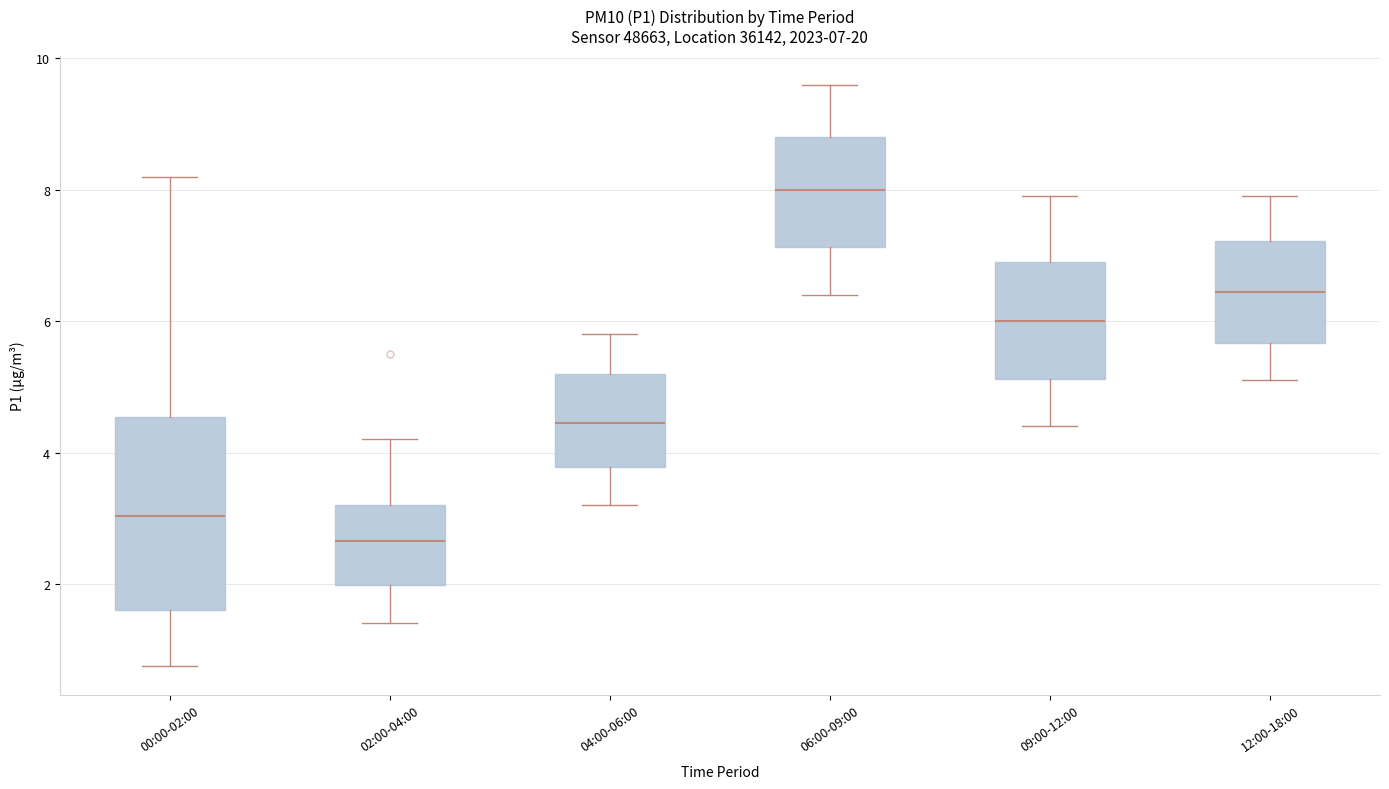

Which box's median line is the lowest?

02:00-04:00